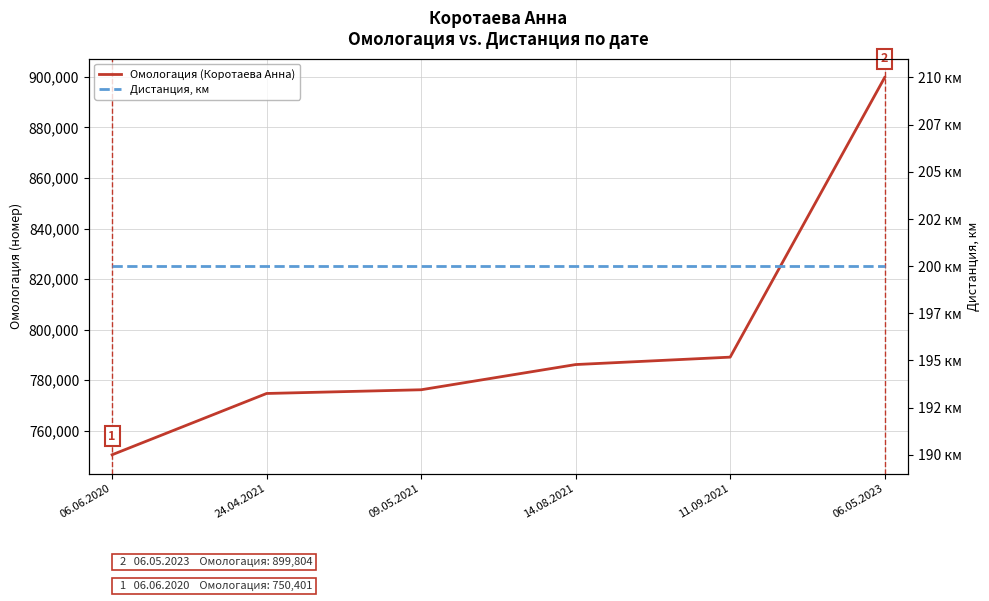

Rank the series at 09.05.2021 from lowest to highest value.

Дистанция, км, Омологация (Коротаева Анна)